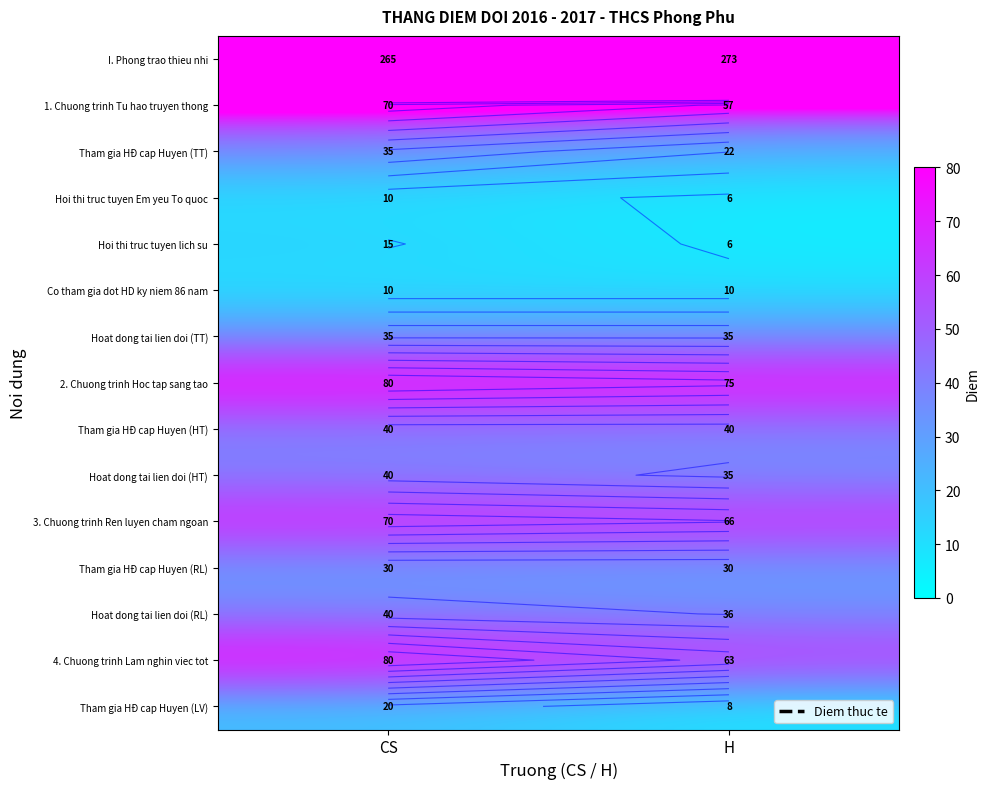

What is the spread (max minus min) of values at CS?

255